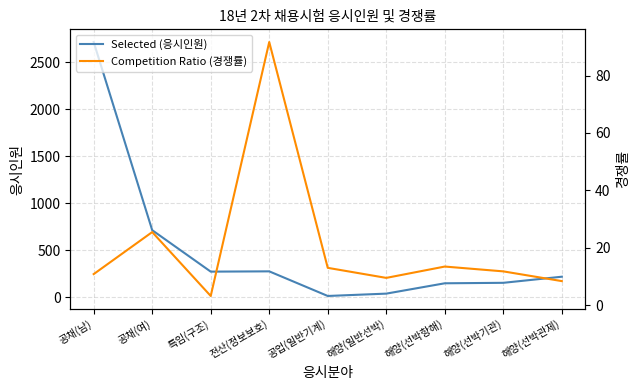

The value of Competition Ratio (경쟁률) at 특임(구조) is 3.2. True or false?

True